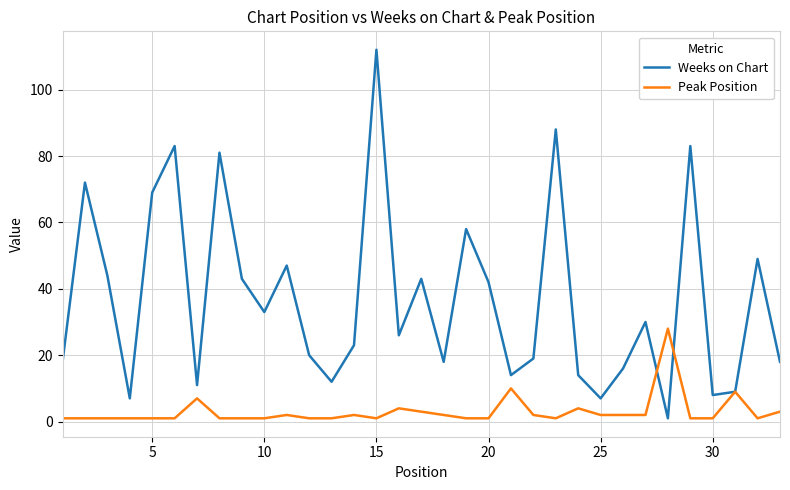

Which series has the largest total across all categories?

Weeks on Chart